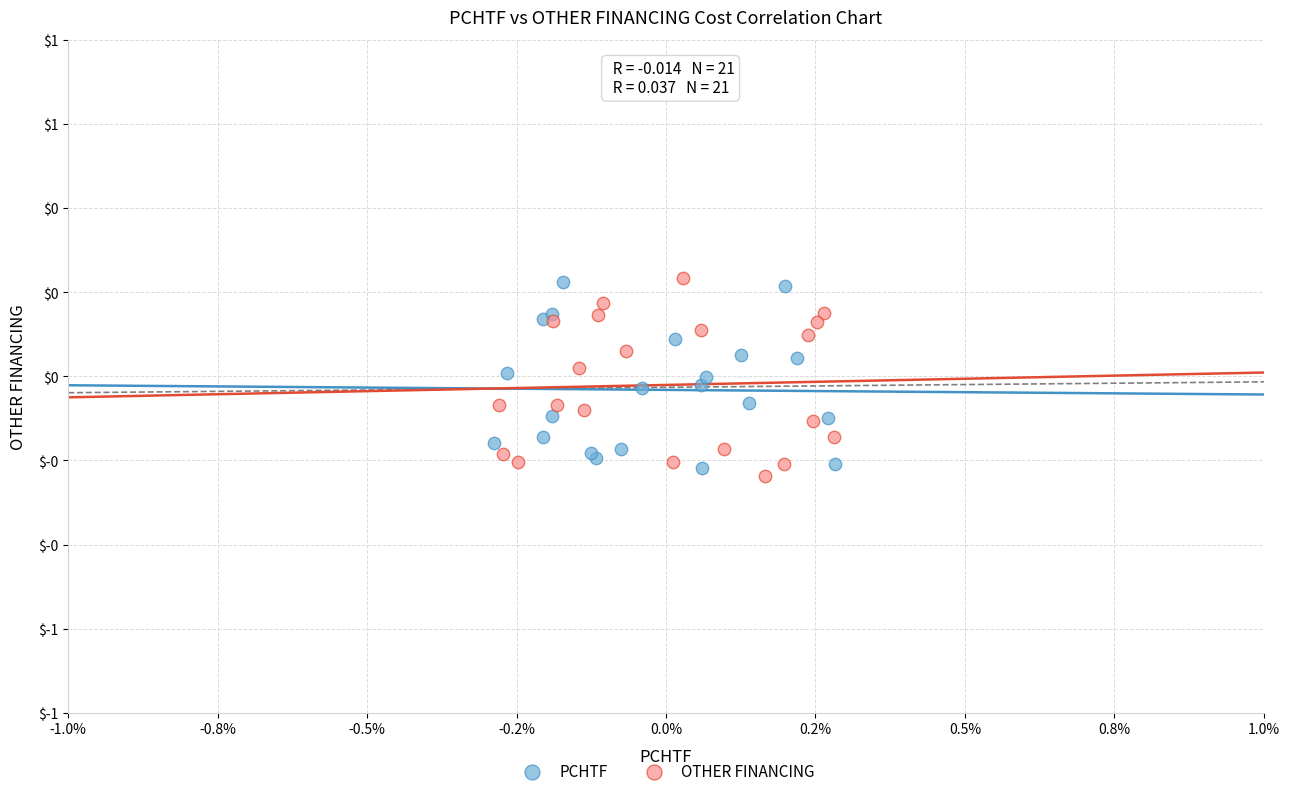

What are all the series names shown in the legend?

PCHTF, OTHER FINANCING